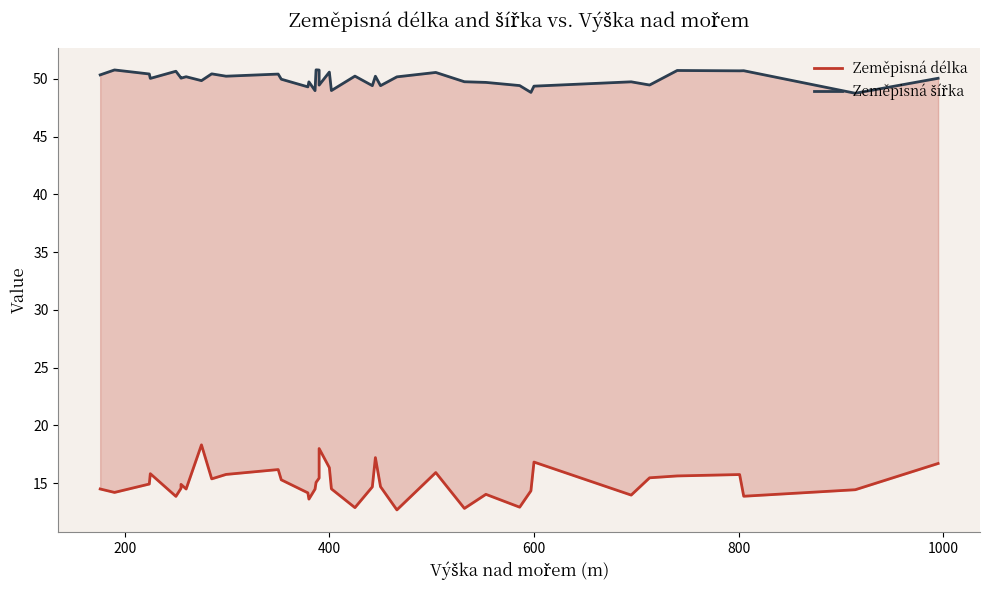

Reading left to right, extract all data points from this chart.

Zeměpisná délka: 14.5	14.2	14.9	15.8	13.8	14.5	14.9	14.5	14.5	18.3	15.4	15.7	16.2	15.3	14.1	13.6	14.5	15.1	15.4	18.0	16.3	14.5	12.9	14.7	17.2	14.7	12.7	15.9	12.8	14.0	12.9	14.3	16.8	14.0	15.5	15.6	15.7	13.9	14.4	16.7
Zeměpisná šířka: 50.3	50.8	50.4	50.0	50.7	50.1	50.1	50.2	50.2	49.8	50.4	50.2	50.4	50.0	49.3	49.7	49.0	50.8	50.8	49.5	50.6	49.0	50.2	49.4	50.2	49.4	50.2	50.6	49.8	49.7	49.4	48.8	49.4	49.7	49.5	50.7	50.7	50.7	48.8	50.1